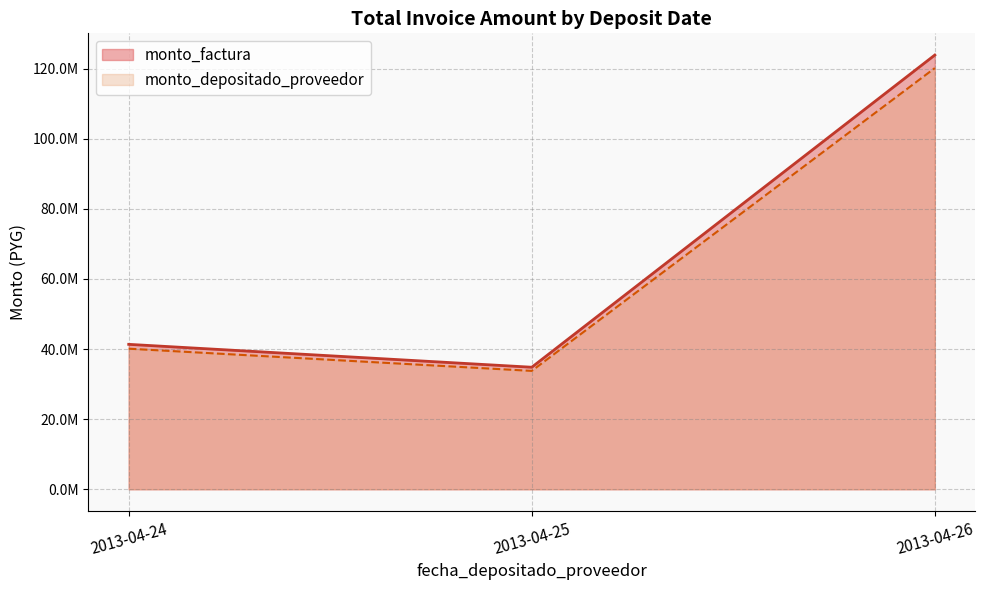

At which category does monto_factura reach its first local peak?

2013-04-24